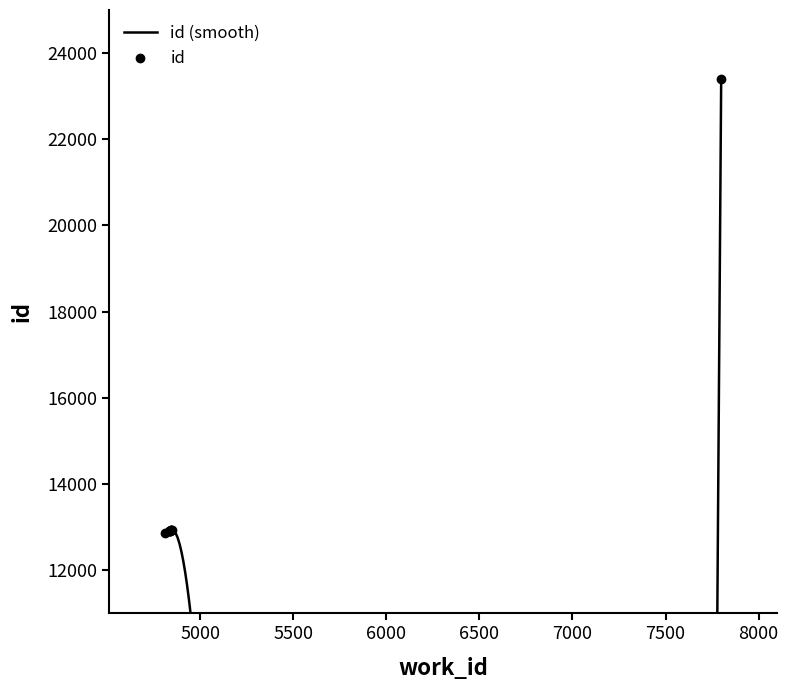

What is the sum of all values?

139654